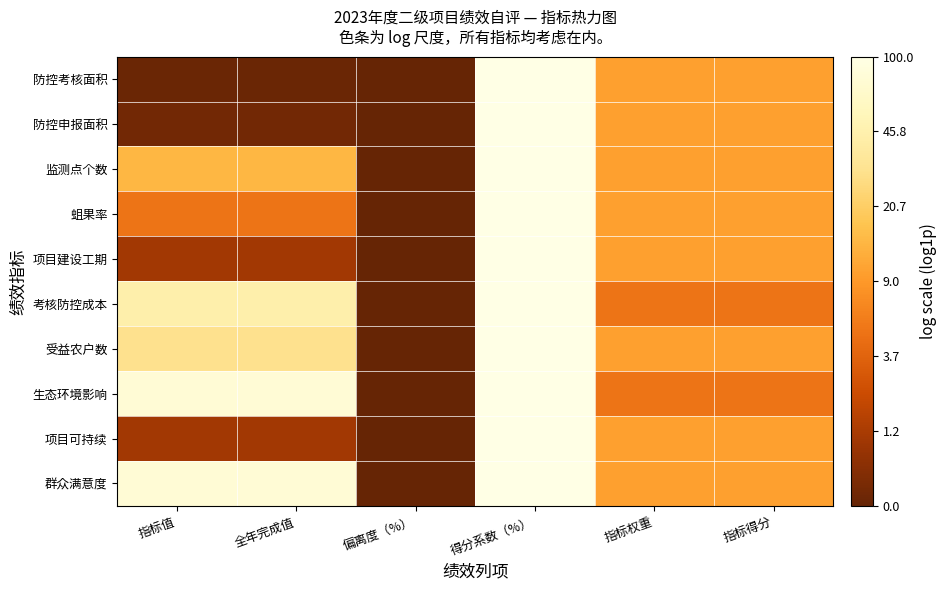

Reading left to right, what are all the values shown in this chart?

防控考核面积: 指标值=0.1	全年完成值=0.1	偏离度（%）=0.0	得分系数（%）=4.6	指标权重=2.4	指标得分=2.4
防控申报面积: 指标值=0.2	全年完成值=0.2	偏离度（%）=0.0	得分系数（%）=4.6	指标权重=2.4	指标得分=2.4
监测点个数: 指标值=2.7	全年完成值=2.7	偏离度（%）=0.0	得分系数（%）=4.6	指标权重=2.4	指标得分=2.4
蛆果率: 指标值=1.8	全年完成值=1.8	偏离度（%）=0.0	得分系数（%）=4.6	指标权重=2.4	指标得分=2.4
项目建设工期: 指标值=0.7	全年完成值=0.7	偏离度（%）=0.0	得分系数（%）=4.6	指标权重=2.4	指标得分=2.4
考核防控成本: 指标值=3.8	全年完成值=3.8	偏离度（%）=0.0	得分系数（%）=4.6	指标权重=1.8	指标得分=1.8
受益农户数: 指标值=3.4	全年完成值=3.4	偏离度（%）=0.0	得分系数（%）=4.6	指标权重=2.4	指标得分=2.4
生态环境影响: 指标值=4.4	全年完成值=4.4	偏离度（%）=0.0	得分系数（%）=4.6	指标权重=1.8	指标得分=1.8
项目可持续: 指标值=0.7	全年完成值=0.7	偏离度（%）=0.0	得分系数（%）=4.6	指标权重=2.4	指标得分=2.4
群众满意度: 指标值=4.4	全年完成值=4.4	偏离度（%）=0.0	得分系数（%）=4.6	指标权重=2.4	指标得分=2.4